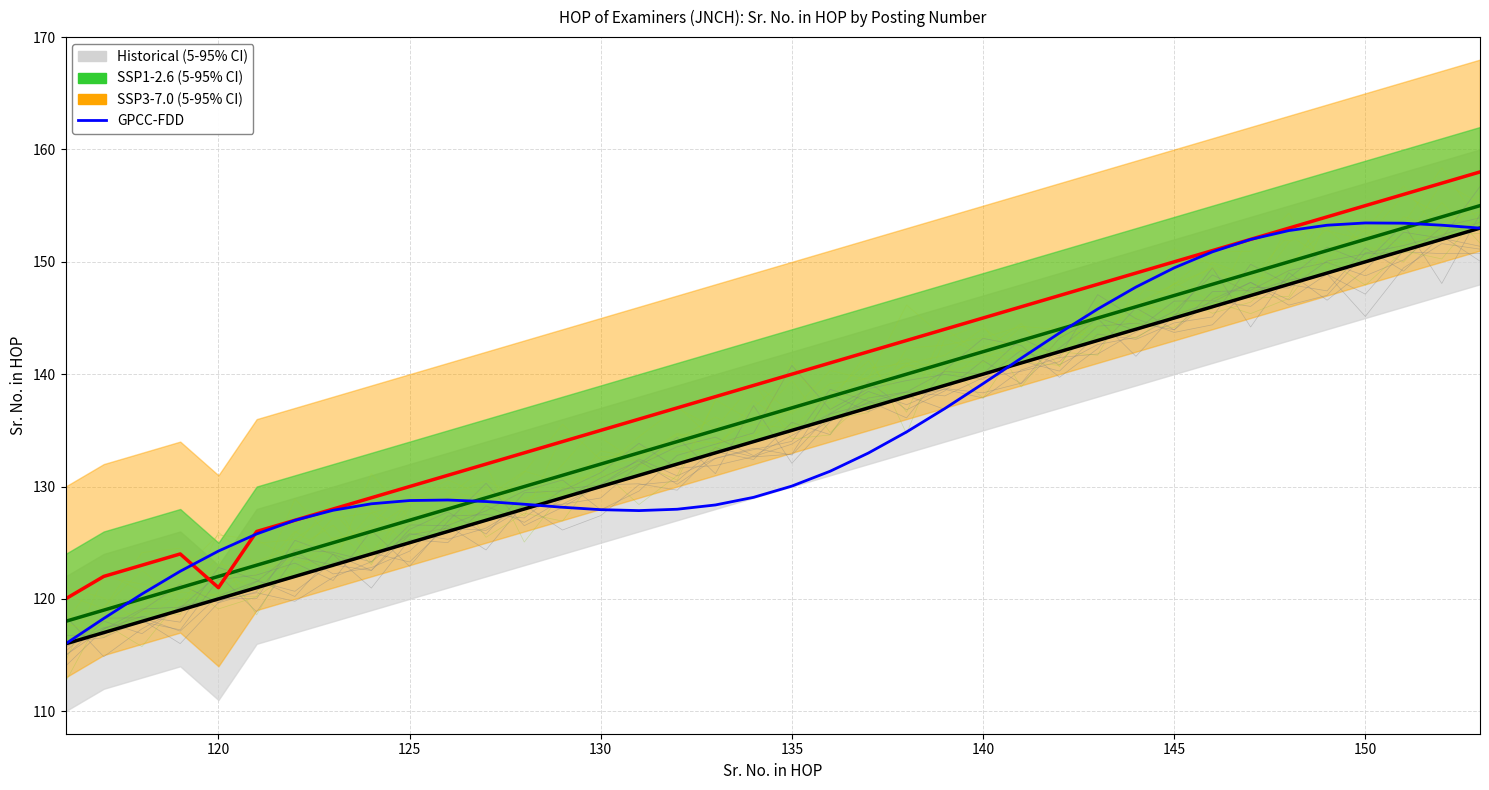

How many interior local peaks does the GPCC-FDD series have?

2